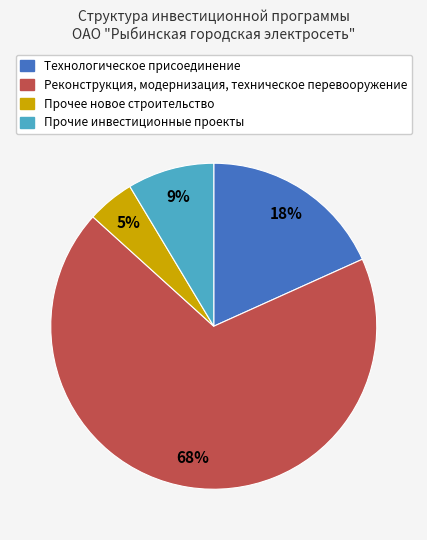

To the nearest percent, what portion does Прочие инвестиционные проекты represent?

9%